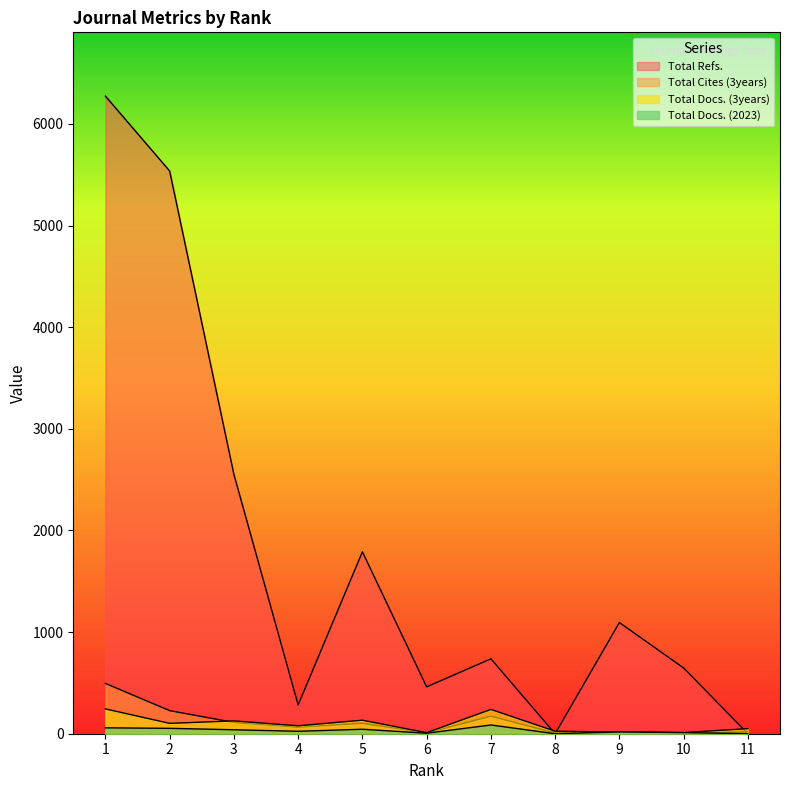

In Total Cites (3years), how many points are higher than both neighbors (excluding endpoints)?

3